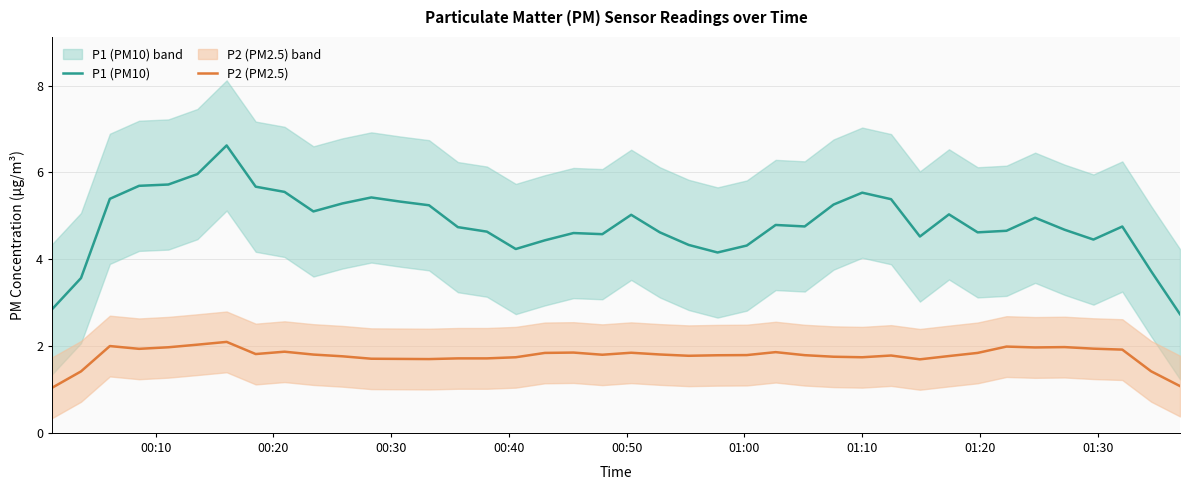

True or false: P1 (PM10) and P2 (PM2.5) cross at least once.

False